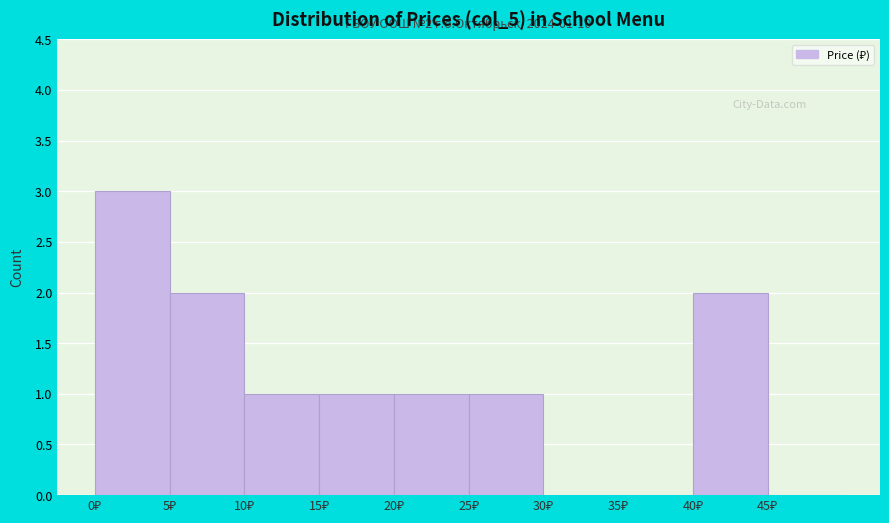

Over which range of the x-axis is the bar tallest?

0 to 5